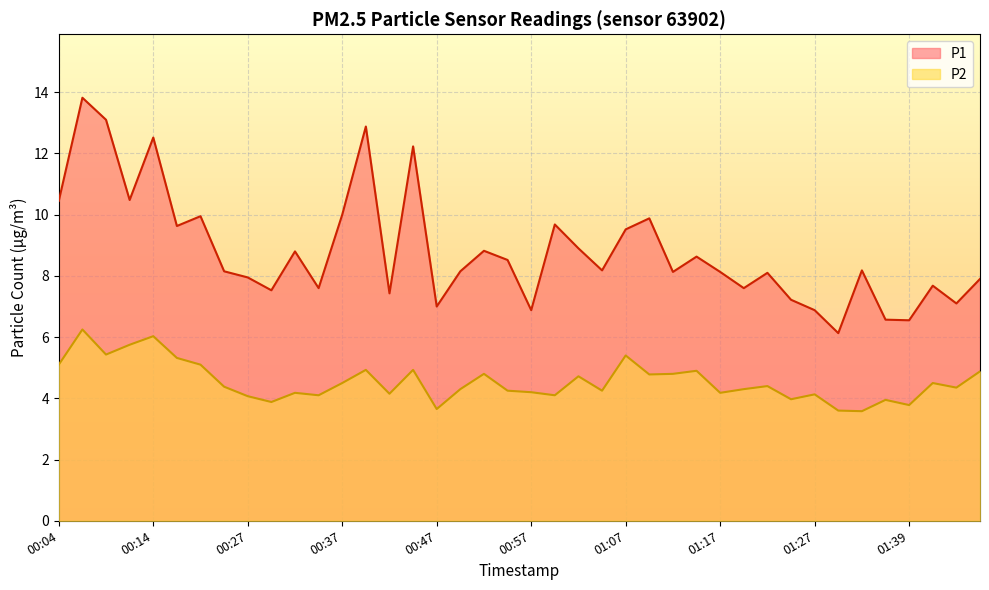

At which label does P1 first exceed 8?

00:04